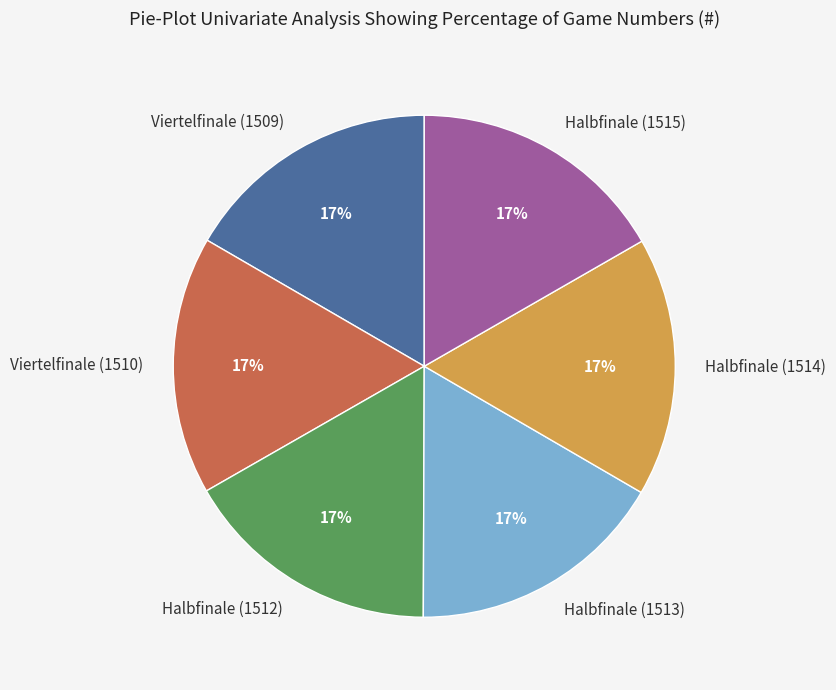

Count the number of slices in the pie.

6